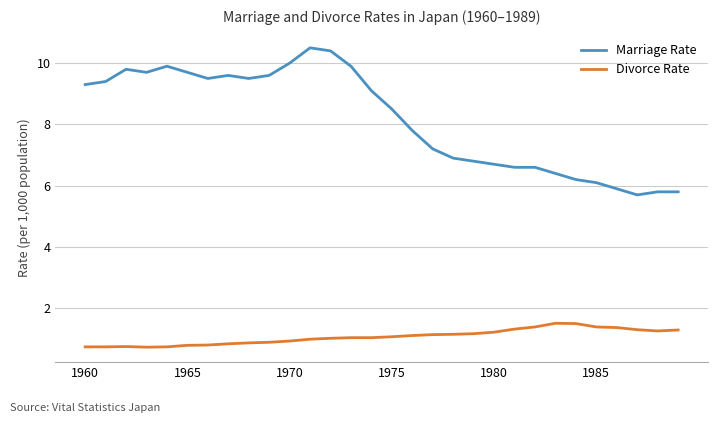

True or false: Marriage Rate and Divorce Rate intersect in this chart.

False